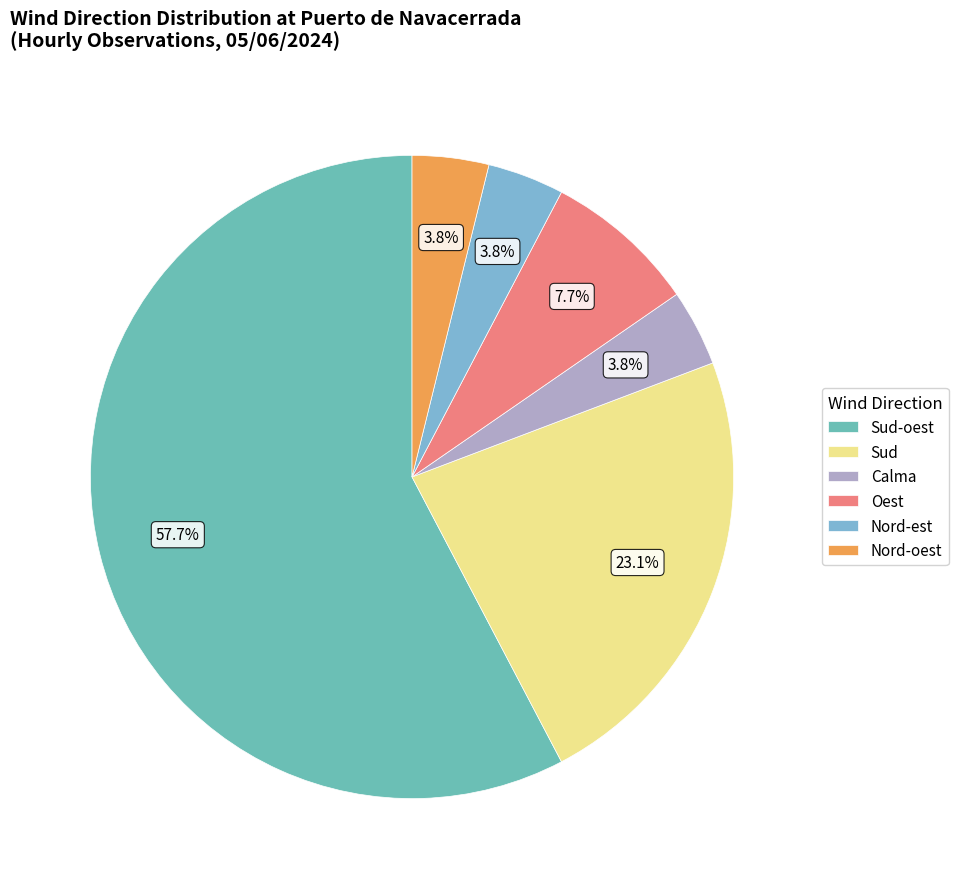

What percentage is the Calma slice, to the nearest percent?

4%